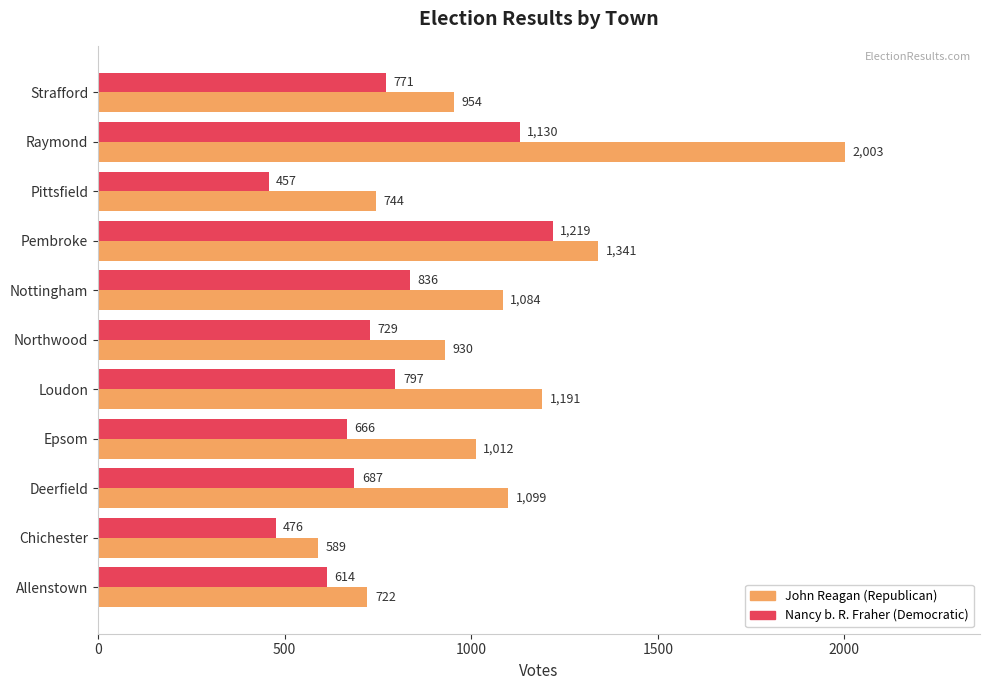

List the series in order of their peak value, highest first.

John Reagan (Republican), Nancy b. R. Fraher (Democratic)